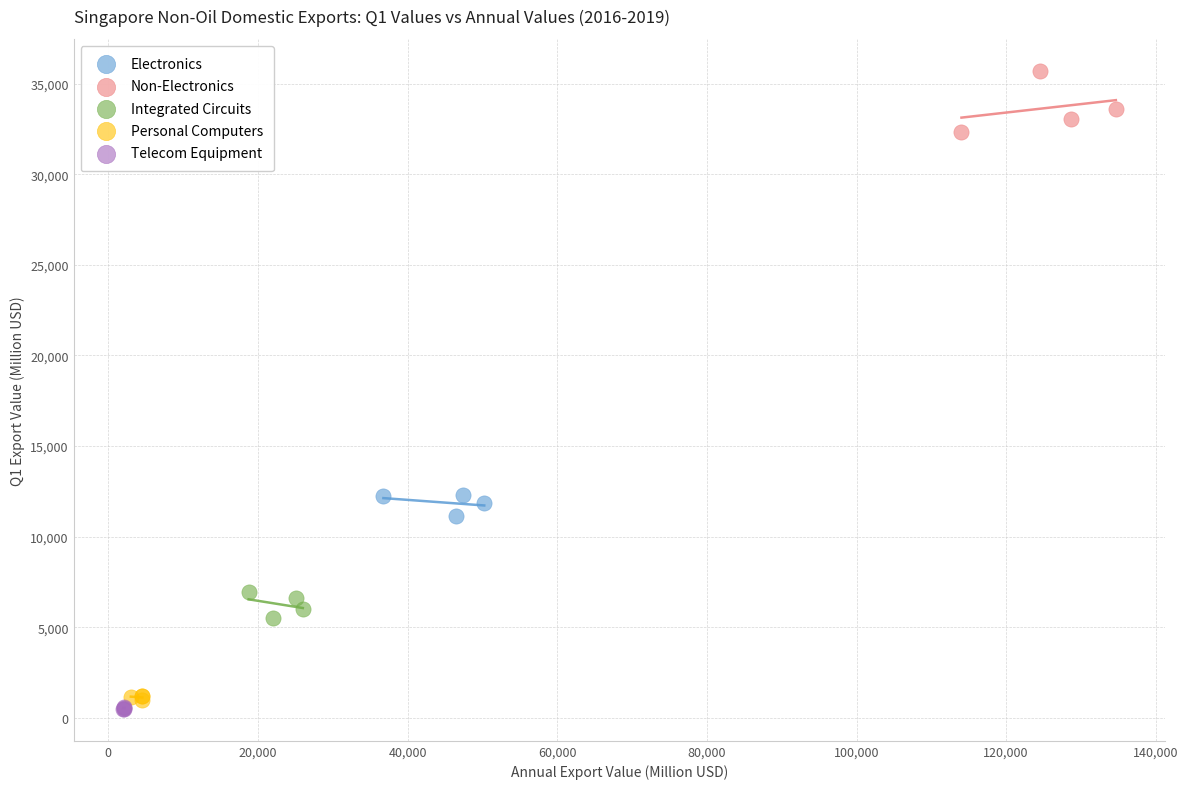

Which series has the widest spread of Y values?

Non-Electronics